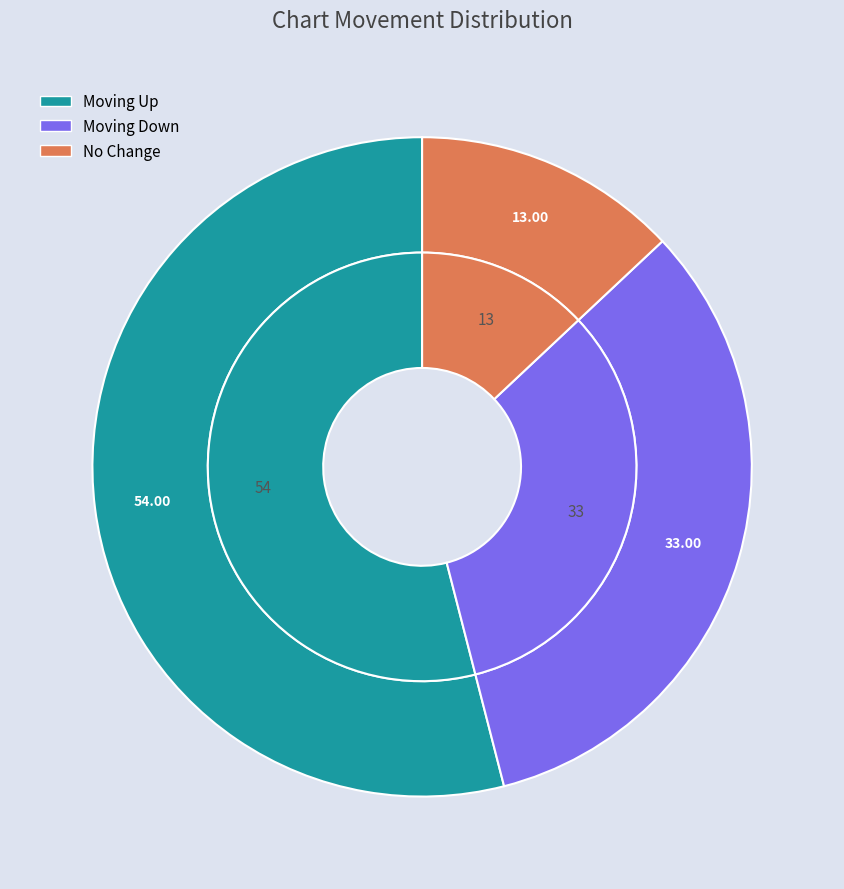

To the nearest percent, what portion does up represent?

54%